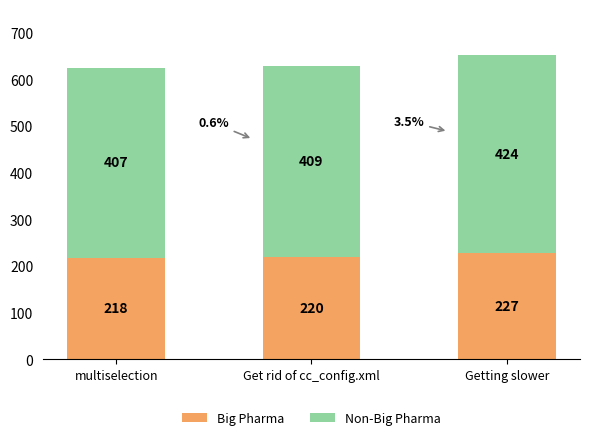

Does the chart contain stacked bars?

Yes